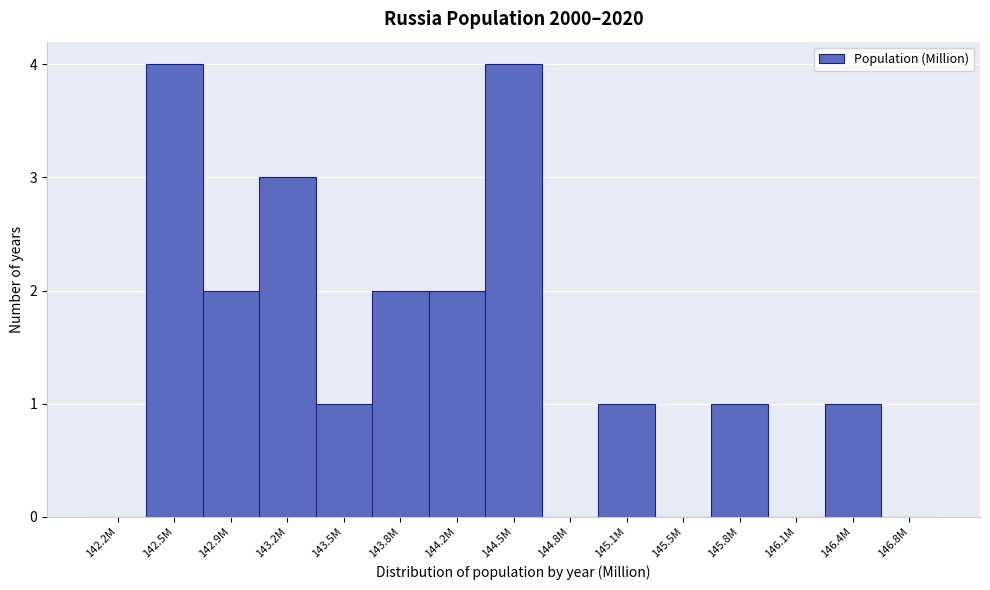

Reading left to right, list all the values displayed in this chart.

142.2M=0	142.5M=4	142.9M=2	143.2M=3	143.5M=1	143.8M=2	144.2M=2	144.5M=4	144.8M=0	145.1M=1	145.5M=0	145.8M=1	146.1M=0	146.4M=1	146.8M=0